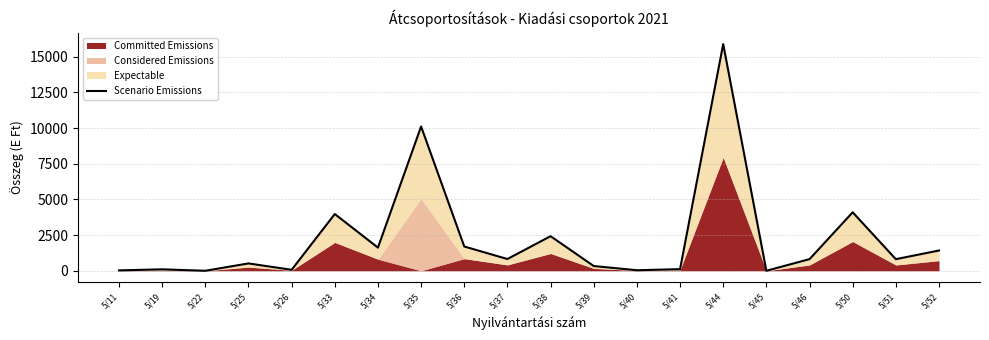

Rank the categories by value from lowest to highest.

5/22, 5/45, 5/11, 5/40, 5/26, 5/19, 5/41, 5/39, 5/25, 5/51, 5/46, 5/37, 5/52, 5/34, 5/36, 5/38, 5/33, 5/50, 5/35, 5/44